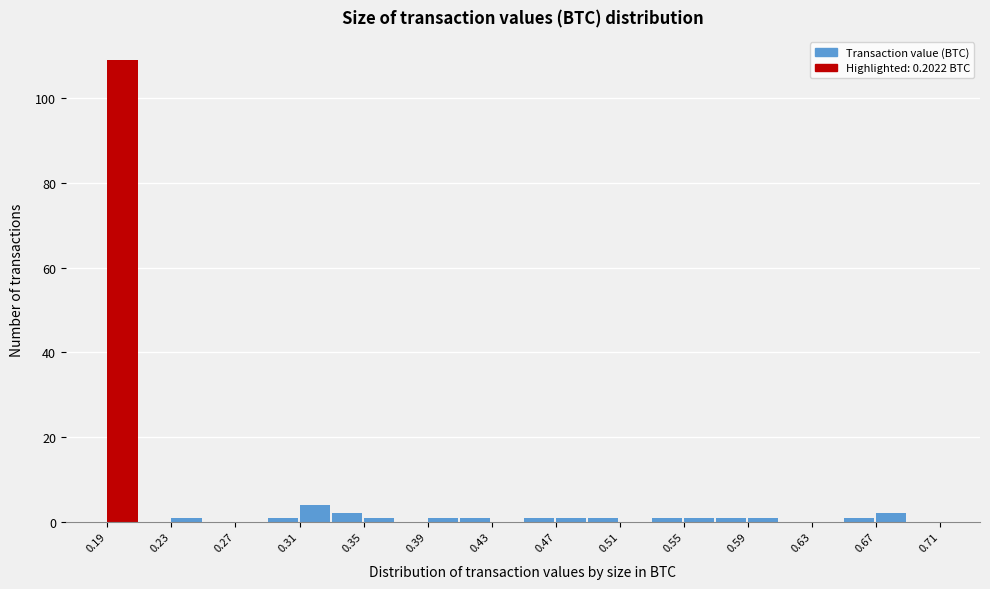

Reading left to right, transcribe this chart: for each bar, give the range it covers on the x-axis and its height. The values are not printed on the chart, so give them approximately, as read against the axis.

0.19 to 0.21: 110
0.21 to 0.23: 0
0.23 to 0.25: under 2
0.25 to 0.27: 0
0.27 to 0.29: 0
0.29 to 0.31: under 2
0.31 to 0.33: 4
0.33 to 0.35: 2
0.35 to 0.37: under 2
0.37 to 0.39: 0
0.39 to 0.41: under 2
0.41 to 0.43: under 2
0.43 to 0.45: 0
0.45 to 0.47: under 2
0.47 to 0.49: under 2
0.49 to 0.51: under 2
0.51 to 0.53: 0
0.53 to 0.55: under 2
0.55 to 0.57: under 2
0.57 to 0.59: under 2
0.59 to 0.61: under 2
0.61 to 0.63: 0
0.63 to 0.65: 0
0.65 to 0.67: under 2
0.67 to 0.69: 2
0.69 to 0.71: 0